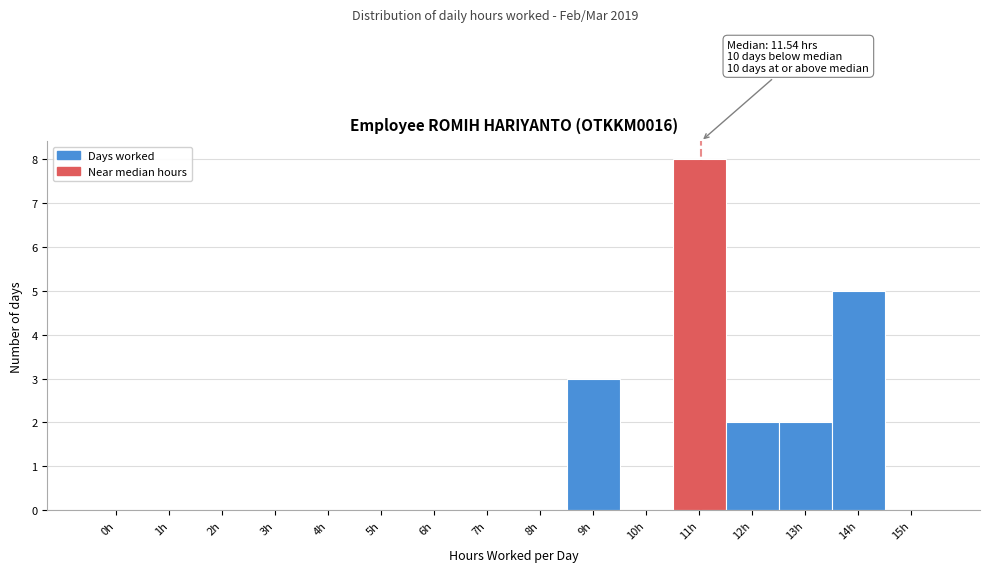

Reading left to right, extract all data points from this chart.

0h=0	1h=0	2h=0	3h=0	4h=0	5h=0	6h=0	7h=0	8h=0	9h=3	10h=0	11h=8	12h=2	13h=2	14h=5	15h=0